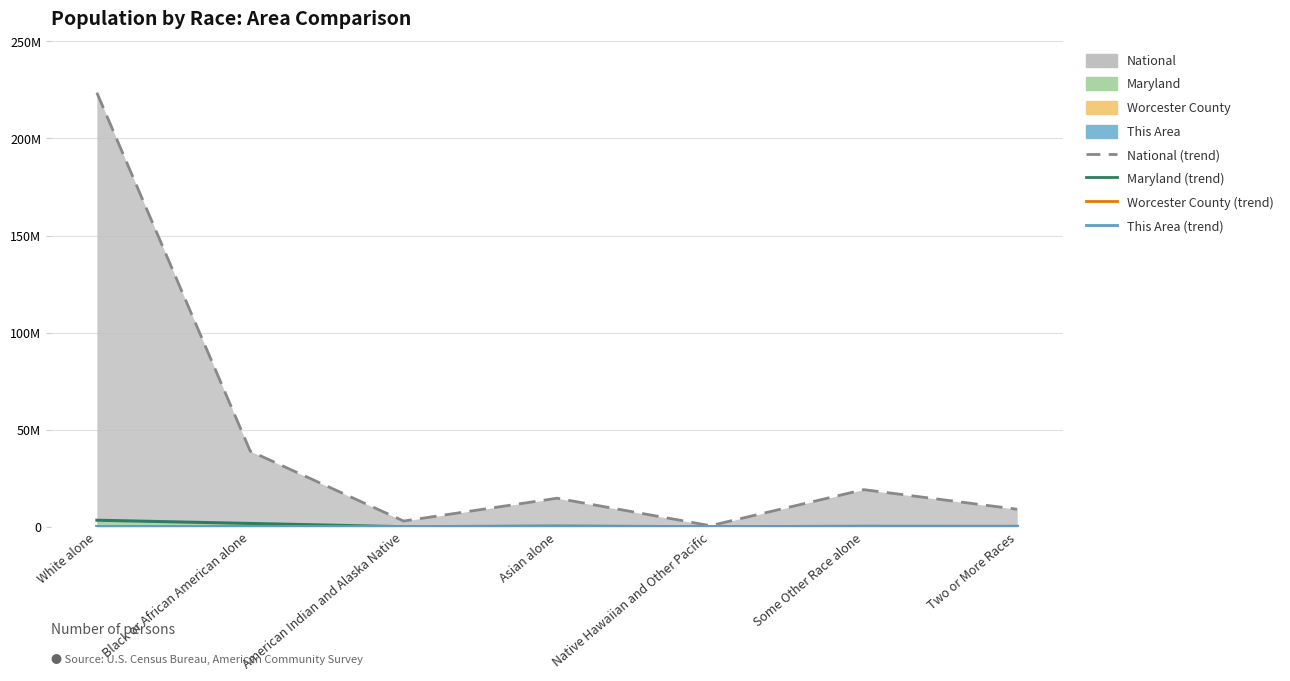

At which category does This Area (line) reach its first local peak?

Asian alone